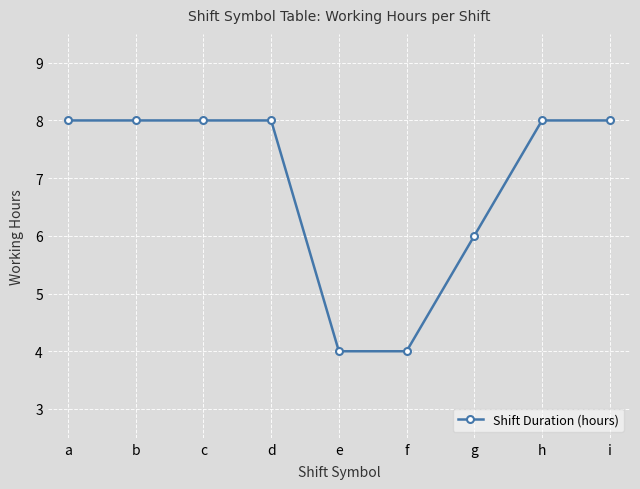

What value does the data have at d?

8.0